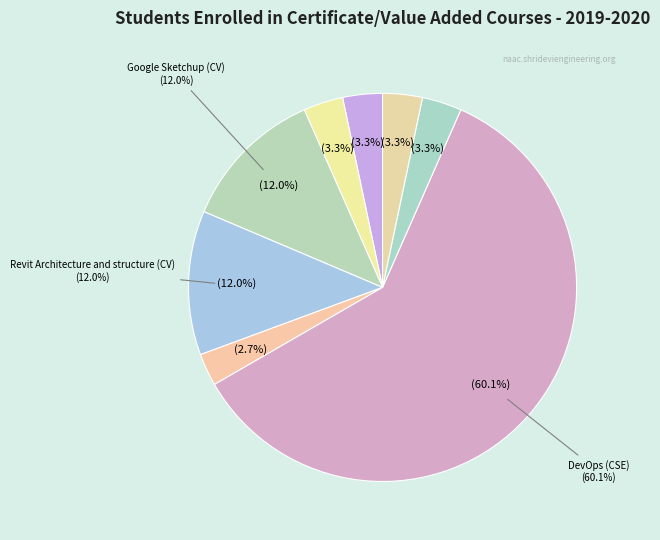

What percentage is the SAFE (CV) slice, to the nearest percent?

3%